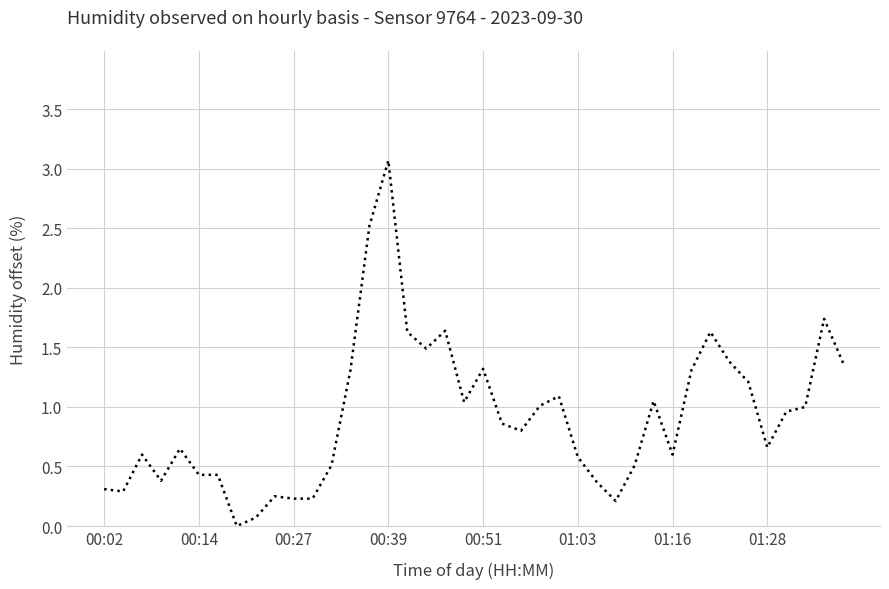

What is the difference between the maximum and minimum values?

3.1